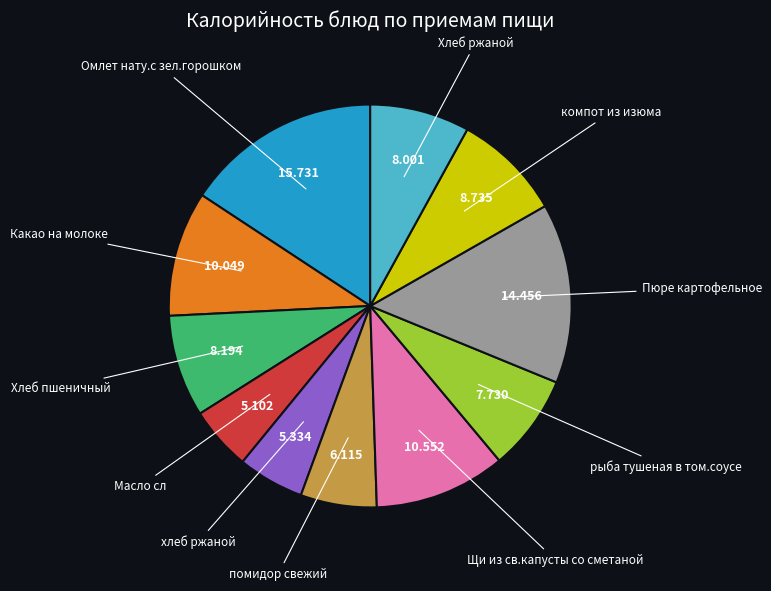

Is there any slice that represents more than half of the pie?

No